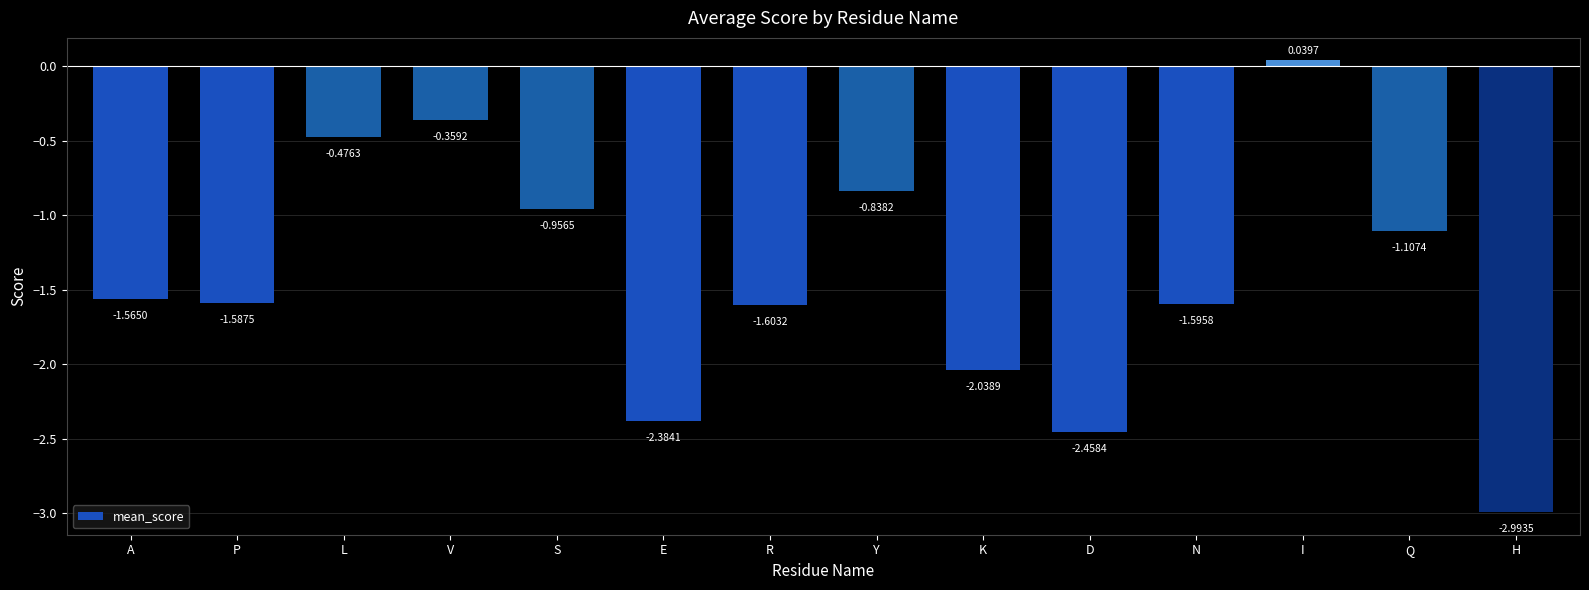

What is the sum of all values?

-19.9